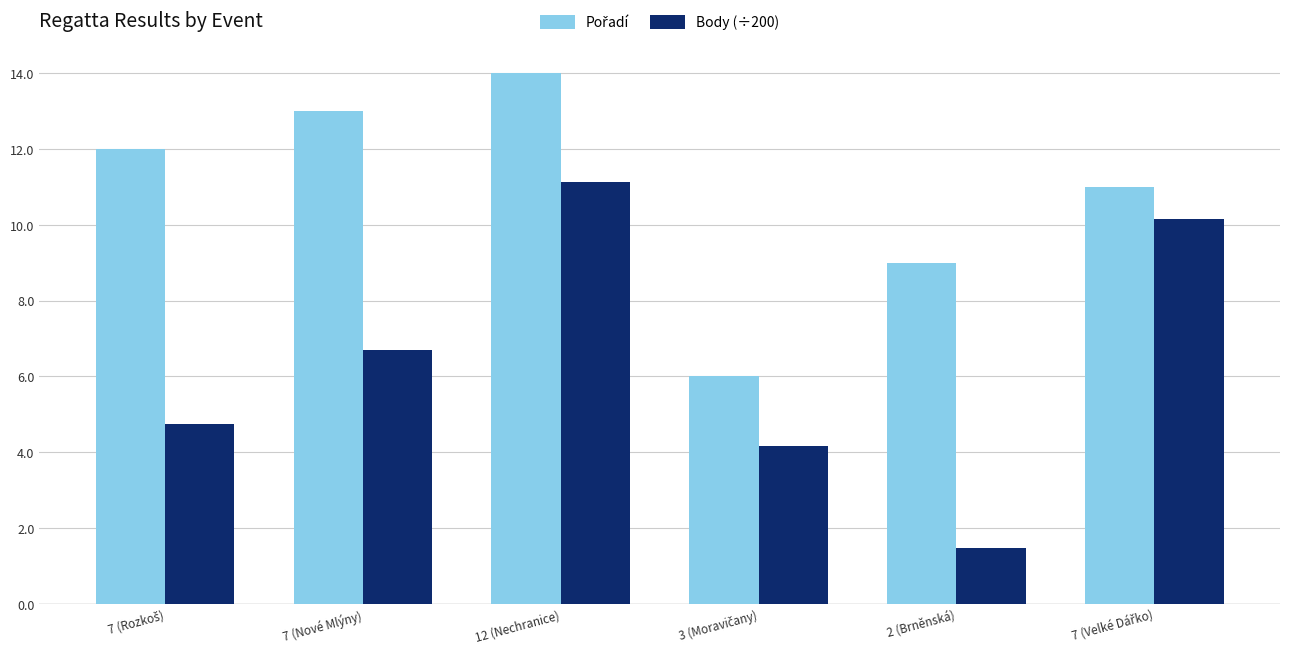

How many distinct data groups are displayed?

2